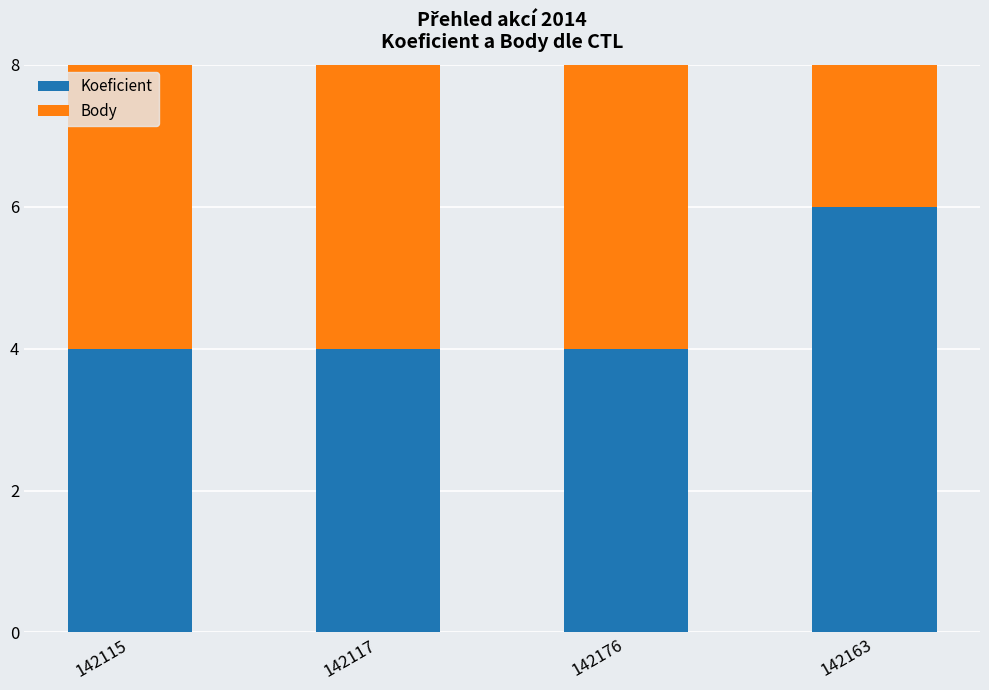

Between 142163 and 142117, which is larger?

142163